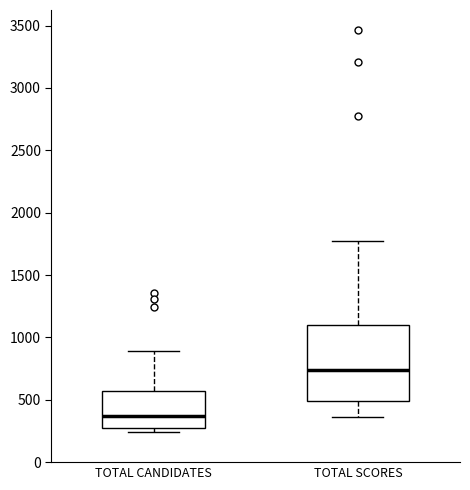

Where is the upper edge of the box for TOTAL CANDIDATES on the y-axis? The values are not printed on the chart, so give them approximately, as read against the axis.

550